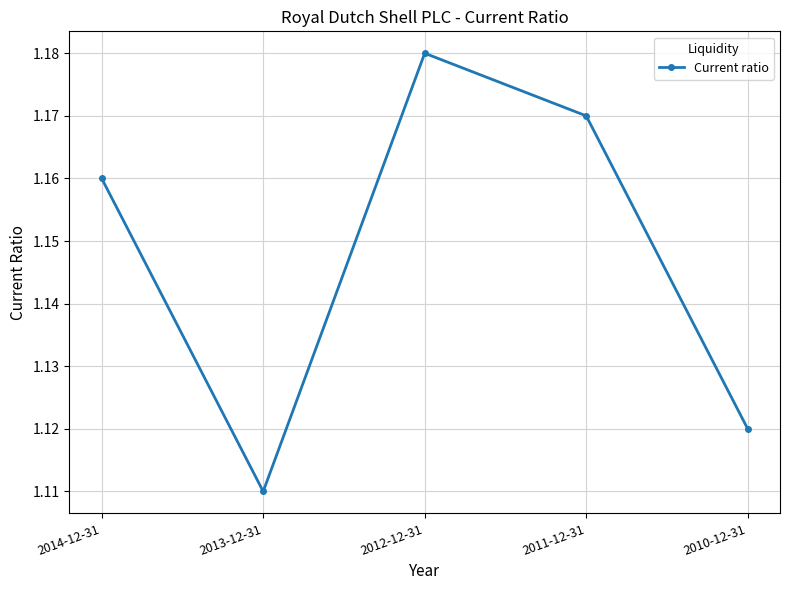

What is the difference between the maximum and second lowest values?

0.1